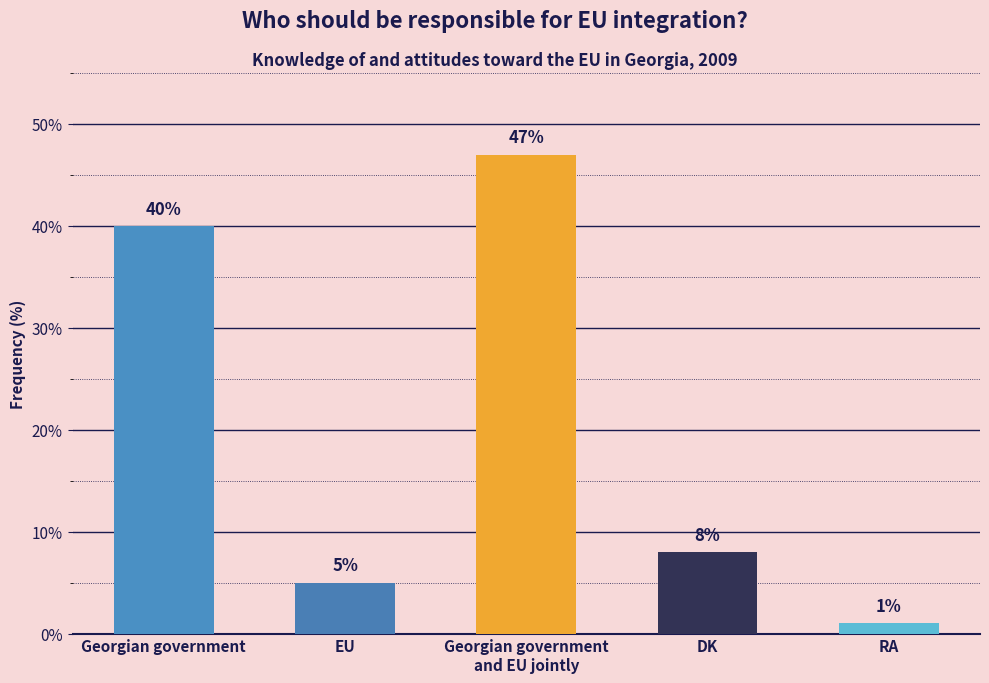

What position from the left is DK?

4